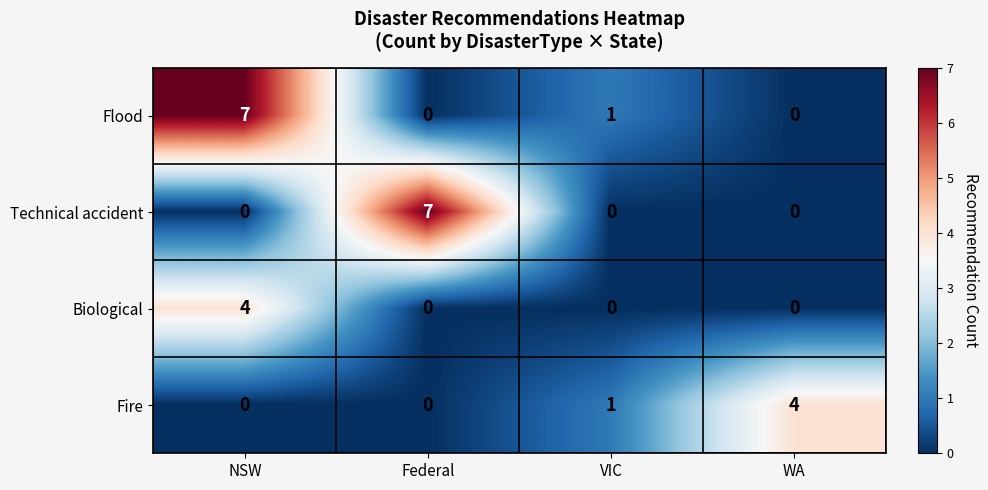

What is the spread (max minus min) of values at VIC?

1